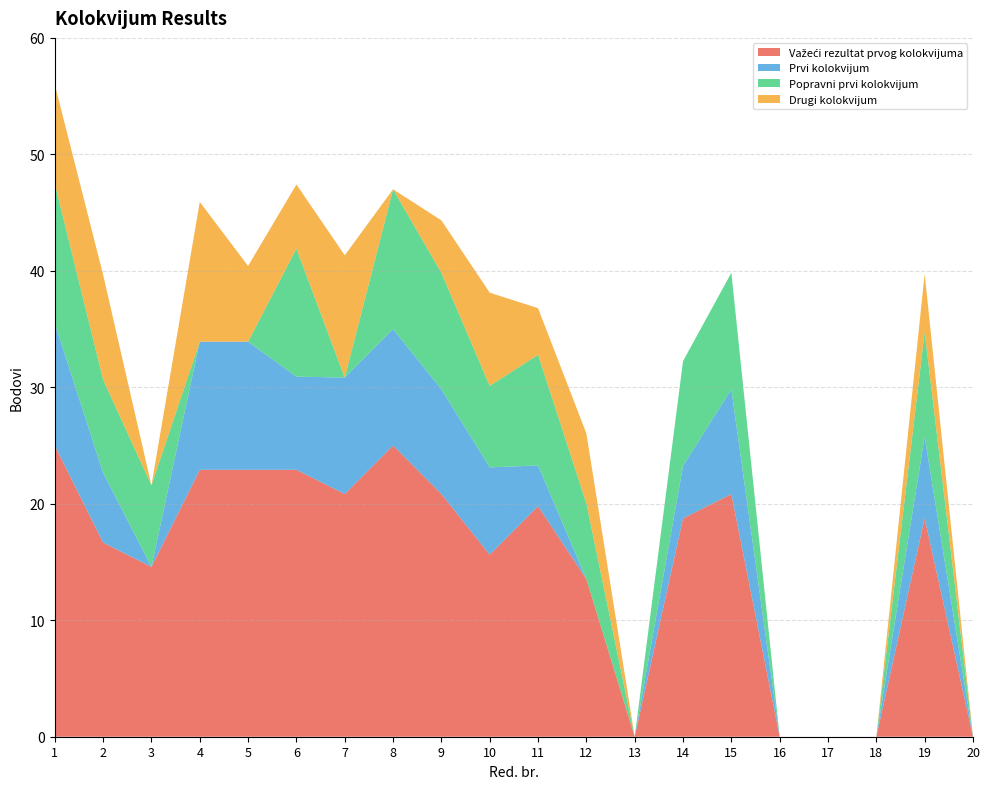

Reading right to left, transcribe all the data shown in this chart.

Važeći rezultat prvog kolokvijuma: 20=0.0	19=18.8	18=0.0	17=0.0	16=0.0	15=20.8	14=18.8	13=0.0	12=13.5	11=19.8	10=15.6	9=20.8	8=25.0	7=20.8	6=22.9	5=22.9	4=22.9	3=14.6	2=16.7	1=25.0
Prvi kolokvijum: 20=0.0	19=7.0	18=0.0	17=0.0	16=0.0	15=9.0	14=4.5	13=0.0	12=0.0	11=3.5	10=7.5	9=9.0	8=10.0	7=10.0	6=8.0	5=11.0	4=11.0	3=0.0	2=6.0	1=10.5
Popravni prvi kolokvijum: 20=0.0	19=9.0	18=0.0	17=0.0	16=0.0	15=10.0	14=9.0	13=0.0	12=6.5	11=9.5	10=7.0	9=10.0	8=12.0	7=0.0	6=11.0	5=0.0	4=0.0	3=7.0	2=8.0	1=12.0
Drugi kolokvijum: 20=0.0	19=5.0	18=0.0	17=0.0	16=0.0	15=0.0	14=0.0	13=0.0	12=6.0	11=4.0	10=8.0	9=4.5	8=0.0	7=10.5	6=5.5	5=6.5	4=12.0	3=0.0	2=9.0	1=8.5